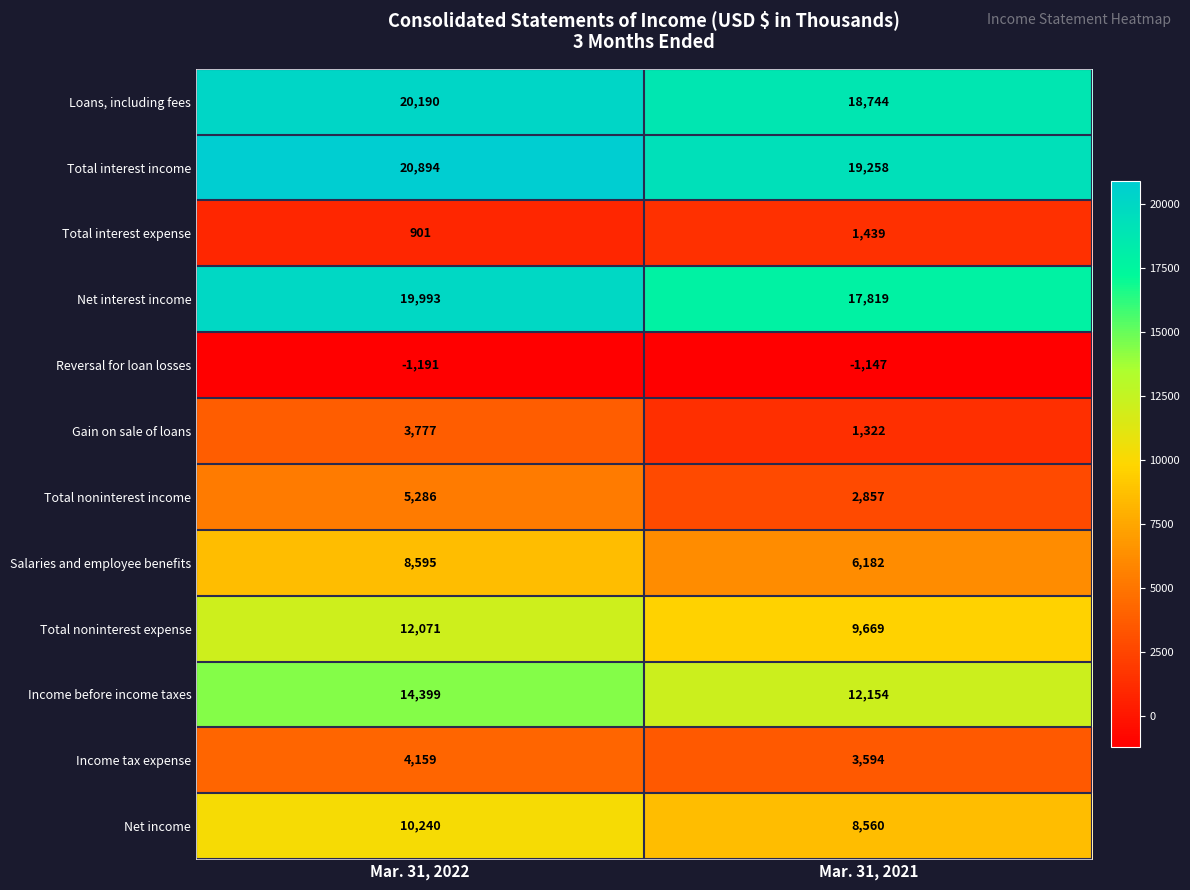

At which category does the chart reach its minimum across all series?

Mar. 31, 2022